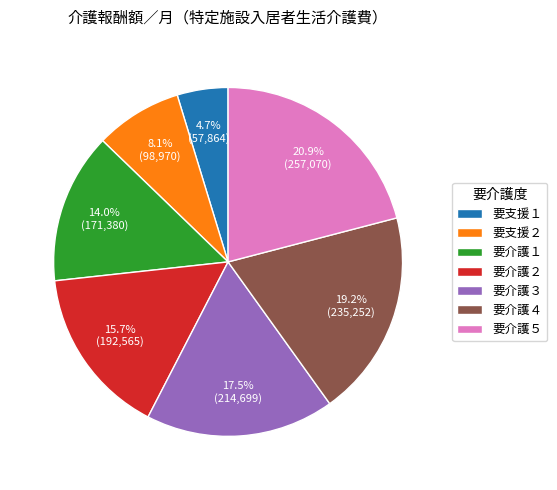

To the nearest percent, what is the combined percentage of 要支援２ and 要介護４?

27%